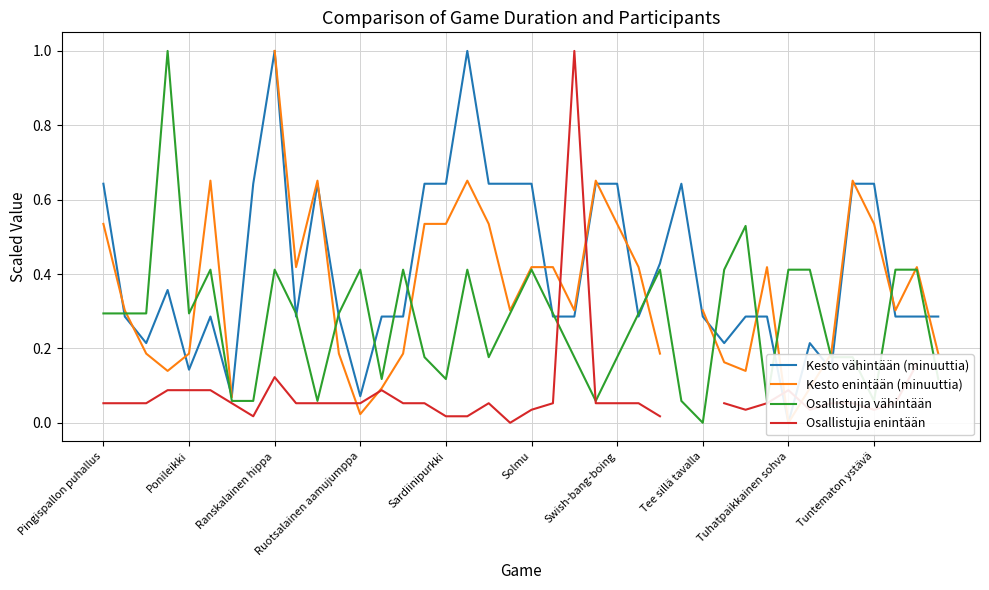

The value of Osallistujia vähintään at Sardiinipurkki is 0.0. True or false?

False